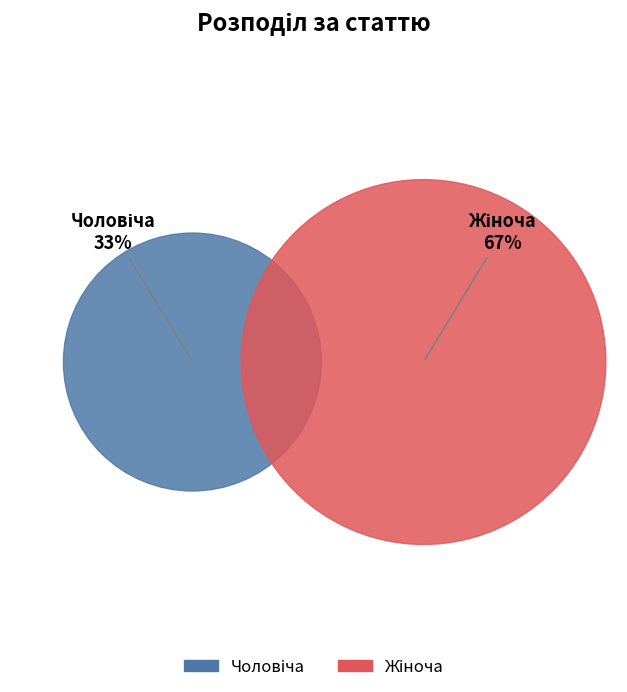

To the nearest percent, what percentage of the pie is Чоловіча?

33%